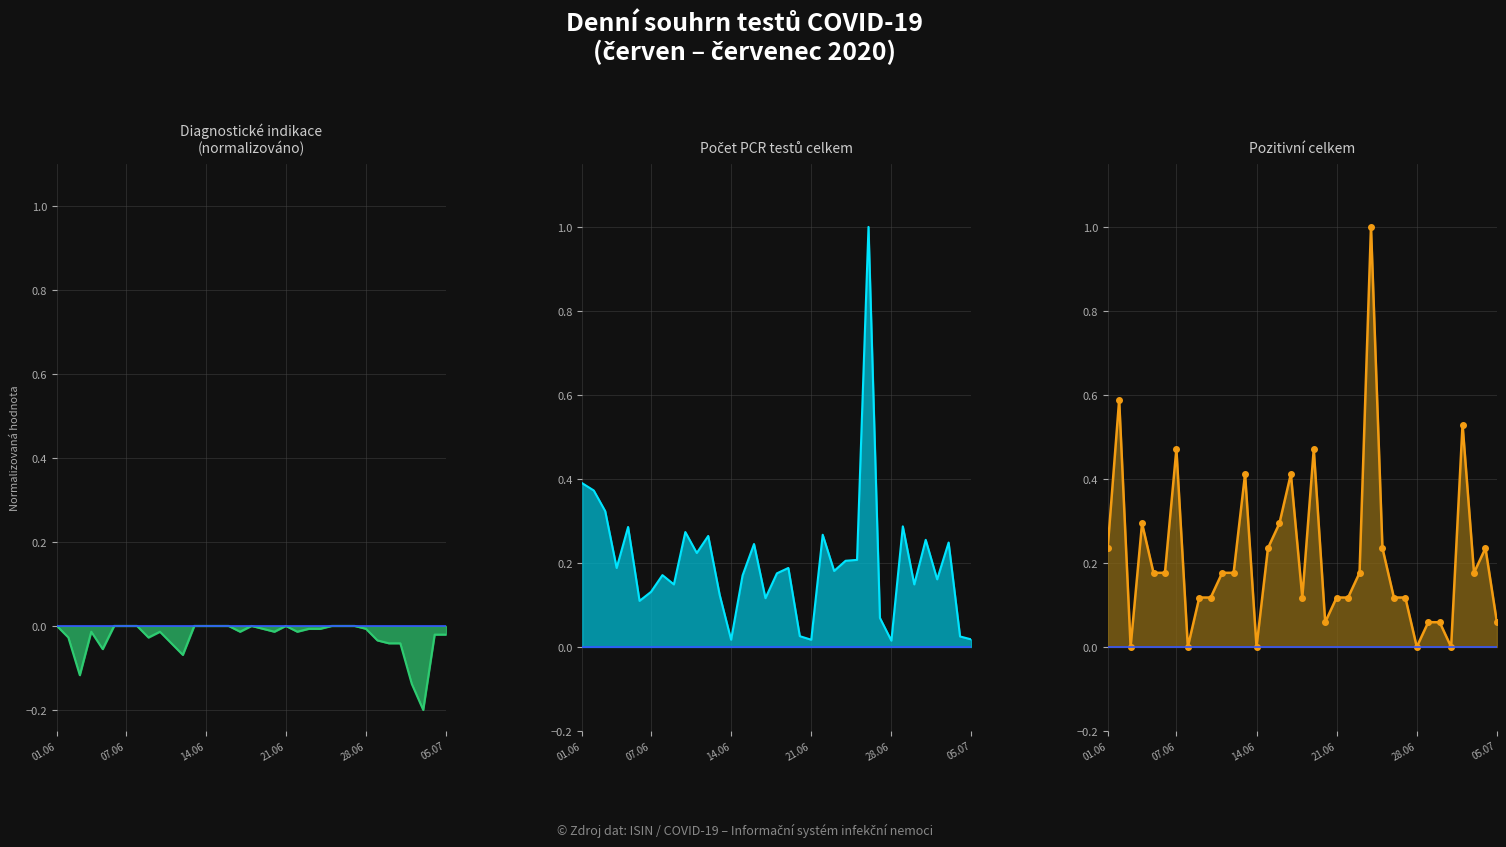

The chart shows a value of 0.0 at 25. True or false?

False